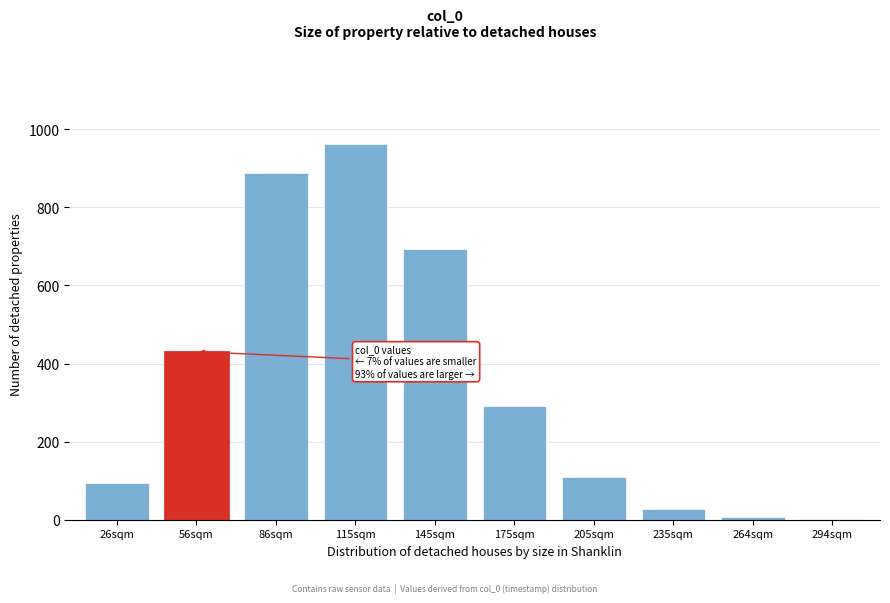

Reading left to right, list all the values displayed in this chart.

26sqm=95.0	56sqm=430.5	86sqm=887.0	115sqm=963.3	145sqm=694.1	175sqm=292.2	205sqm=109.4	235sqm=28.1	264sqm=5.8	294sqm=0.8